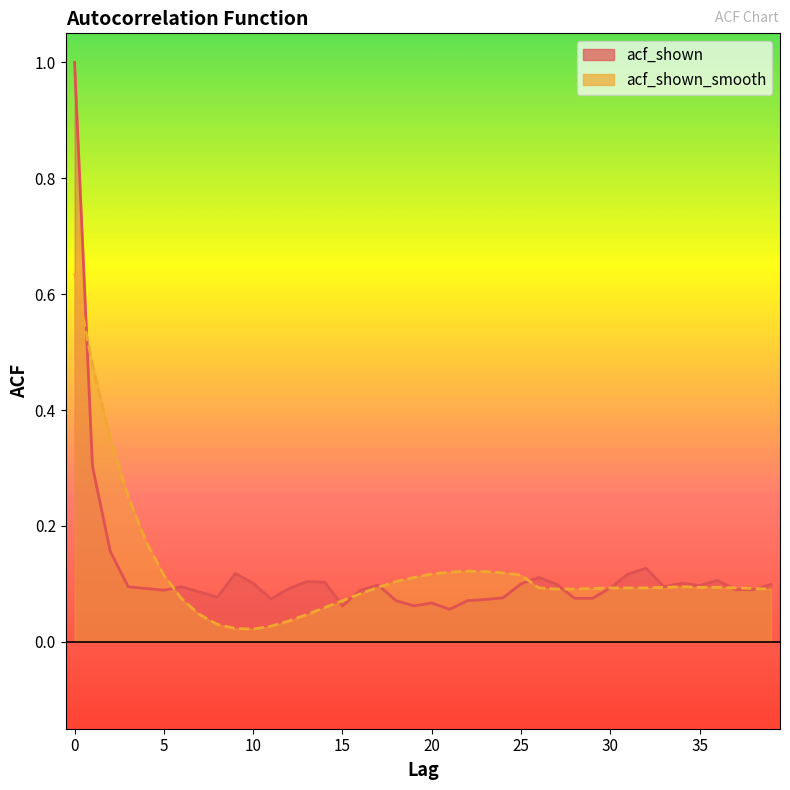

Reading left to right, list all the values displayed in this chart.

acf_shown: 0=1.0	1=0.3	2=0.2	3=0.1	4=0.1	5=0.1	6=0.1	7=0.1	8=0.1	9=0.1	10=0.1	11=0.1	12=0.1	13=0.1	14=0.1	15=0.1	16=0.1	17=0.1	18=0.1	19=0.1	20=0.1	21=0.1	22=0.1	23=0.1	24=0.1	25=0.1	26=0.1	27=0.1	28=0.1	29=0.1	30=0.1	31=0.1	32=0.1	33=0.1	34=0.1	35=0.1	36=0.1	37=0.1	38=0.1	39=0.1
acf_shown_smooth: 0=0.6	1=0.5	2=0.4	3=0.3	4=0.2	5=0.1	6=0.1	7=0.0	8=0.0	9=0.0	10=0.0	11=0.0	12=0.0	13=0.0	14=0.1	15=0.1	16=0.1	17=0.1	18=0.1	19=0.1	20=0.1	21=0.1	22=0.1	23=0.1	24=0.1	25=0.1	26=0.1	27=0.1	28=0.1	29=0.1	30=0.1	31=0.1	32=0.1	33=0.1	34=0.1	35=0.1	36=0.1	37=0.1	38=0.1	39=0.1